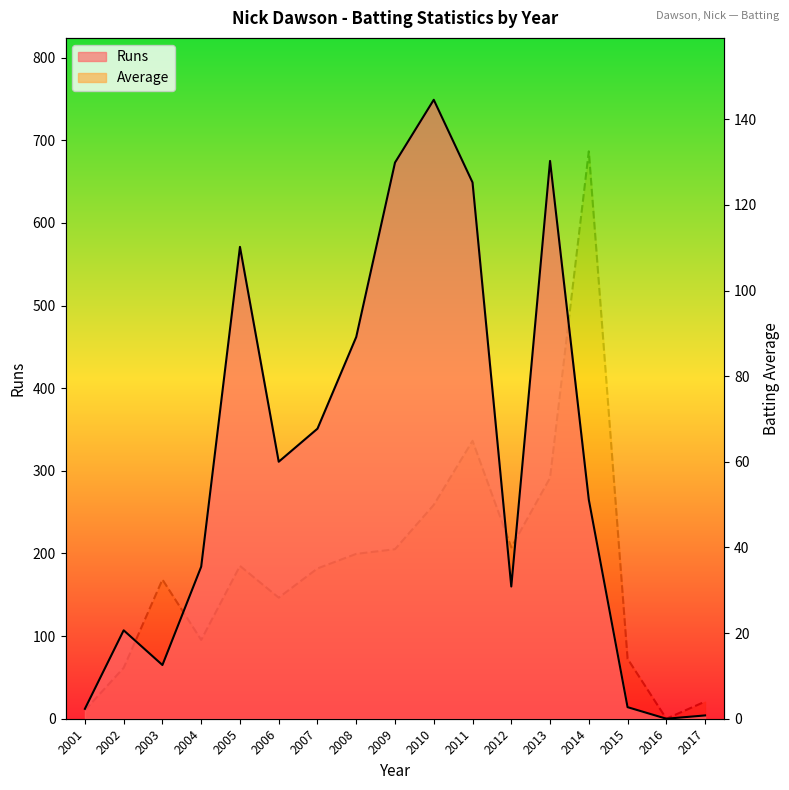

What is the difference between the maximum and minimum values in the Runs series?

749.0